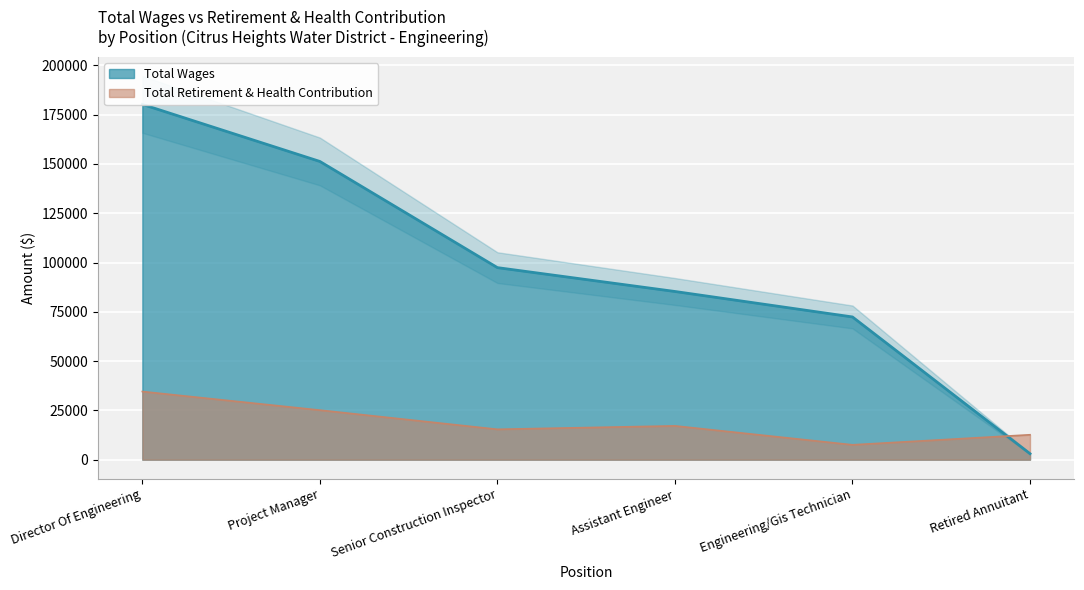

What is the value of the Total Wages point at the 6th from the left?

3045